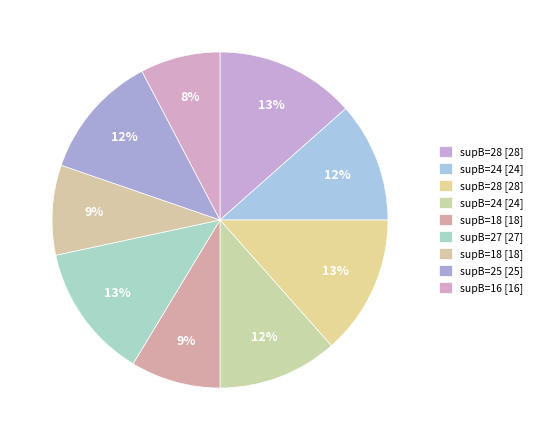

Count the number of slices in the pie.

9